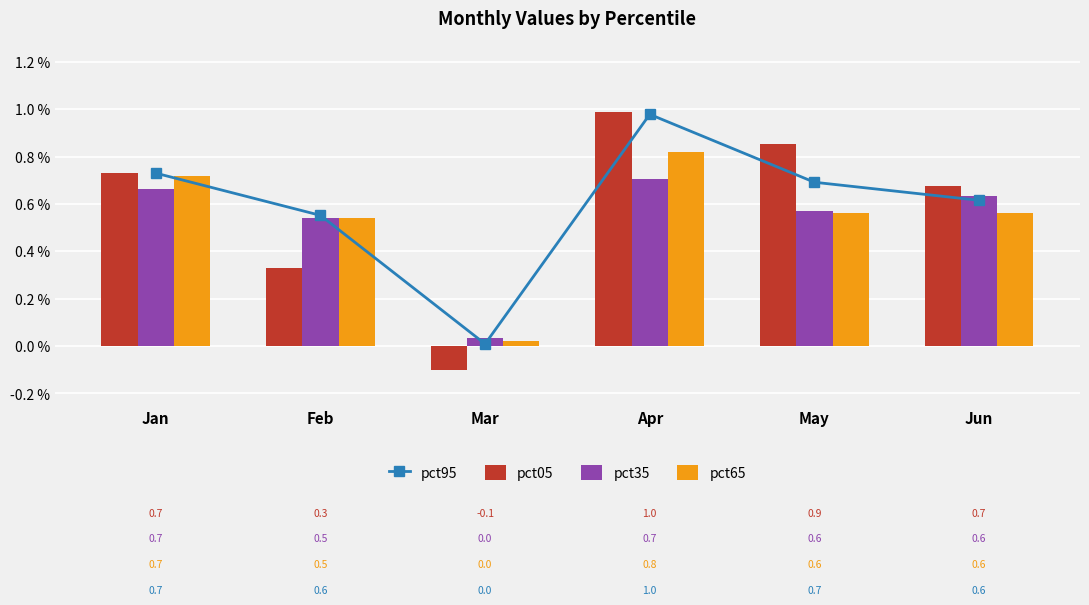

What is the value of the pct95 bar at the 6th from the left?

0.6